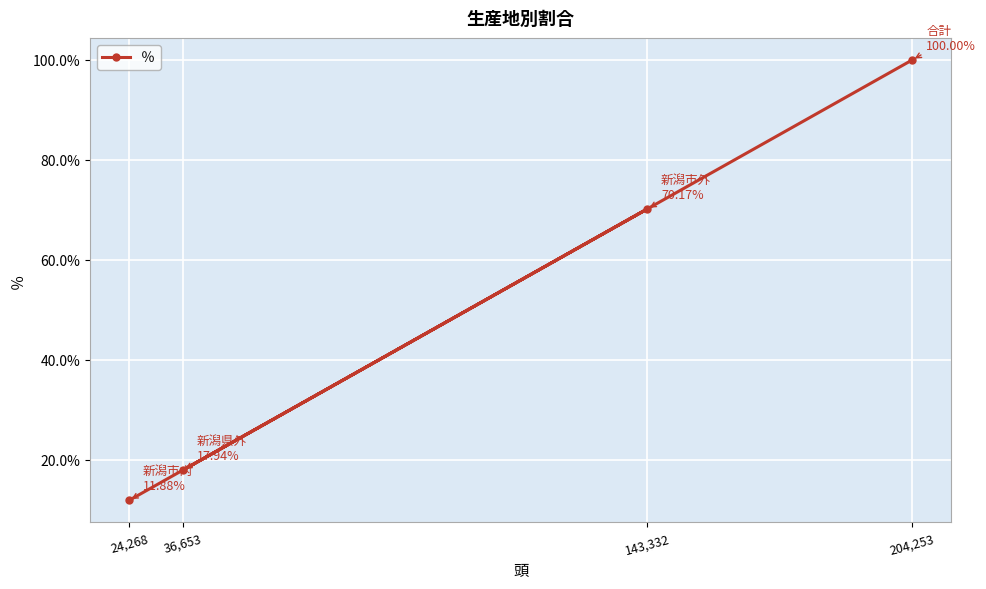

The value at 36,653 is 17.9. True or false?

True